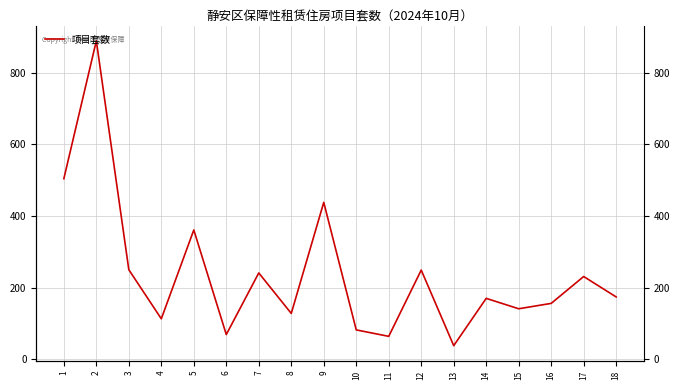

What is the greatest value displayed?

889